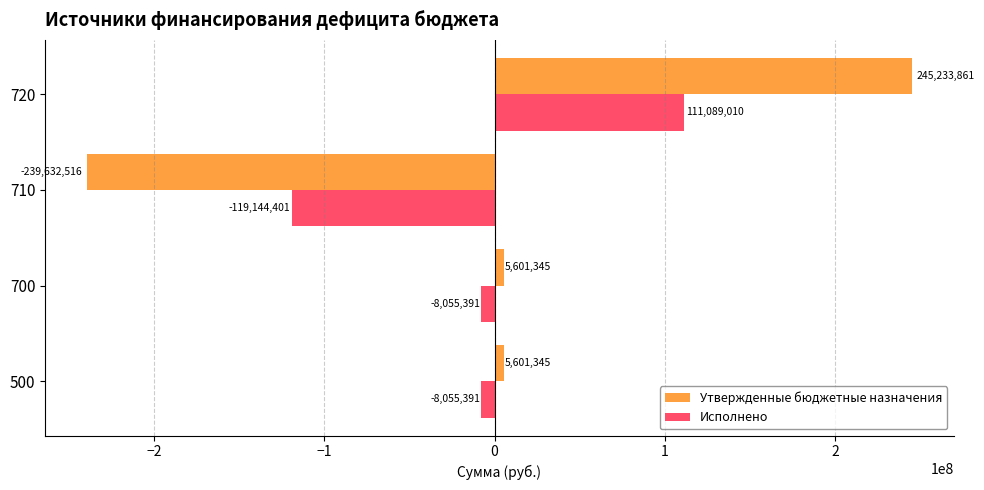

Rank the series at 710 from lowest to highest value.

Утвержденные бюджетные назначения, Исполнено